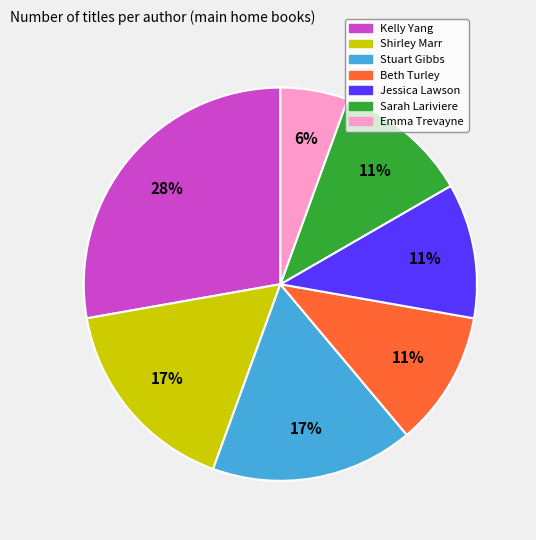

Which slice is the largest?

Kelly Yang